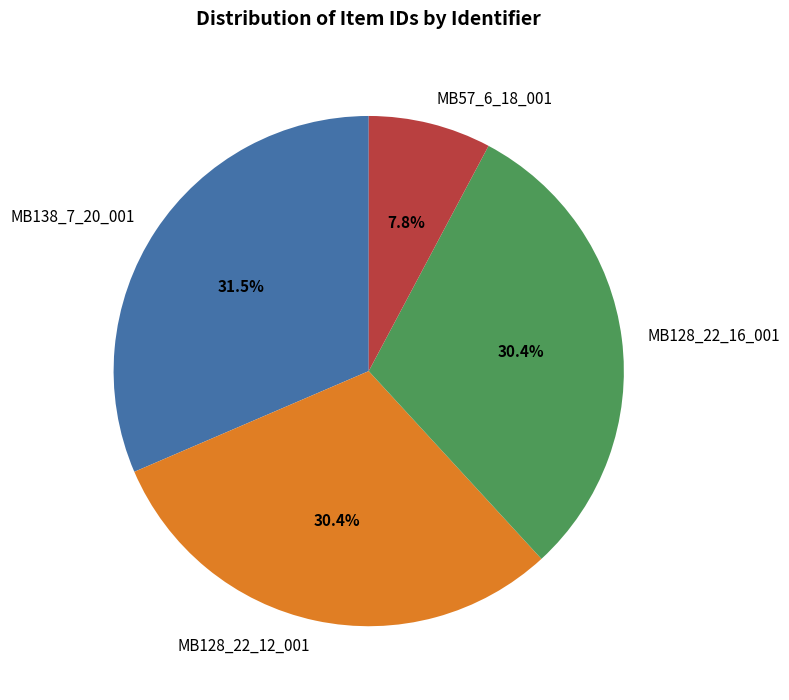

To the nearest percent, what portion does MB128_22_16_001 represent?

30%